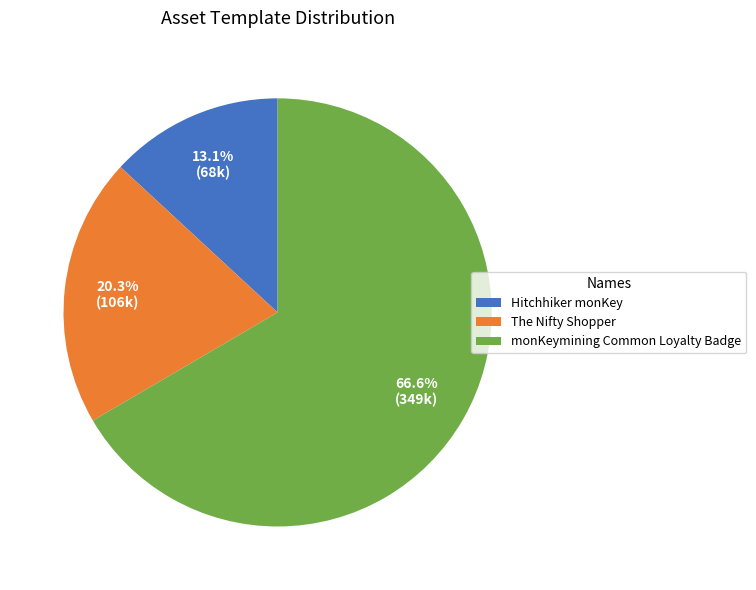

True or false: monKeymining Common Loyalty Badge accounts for 60% of the total.

False